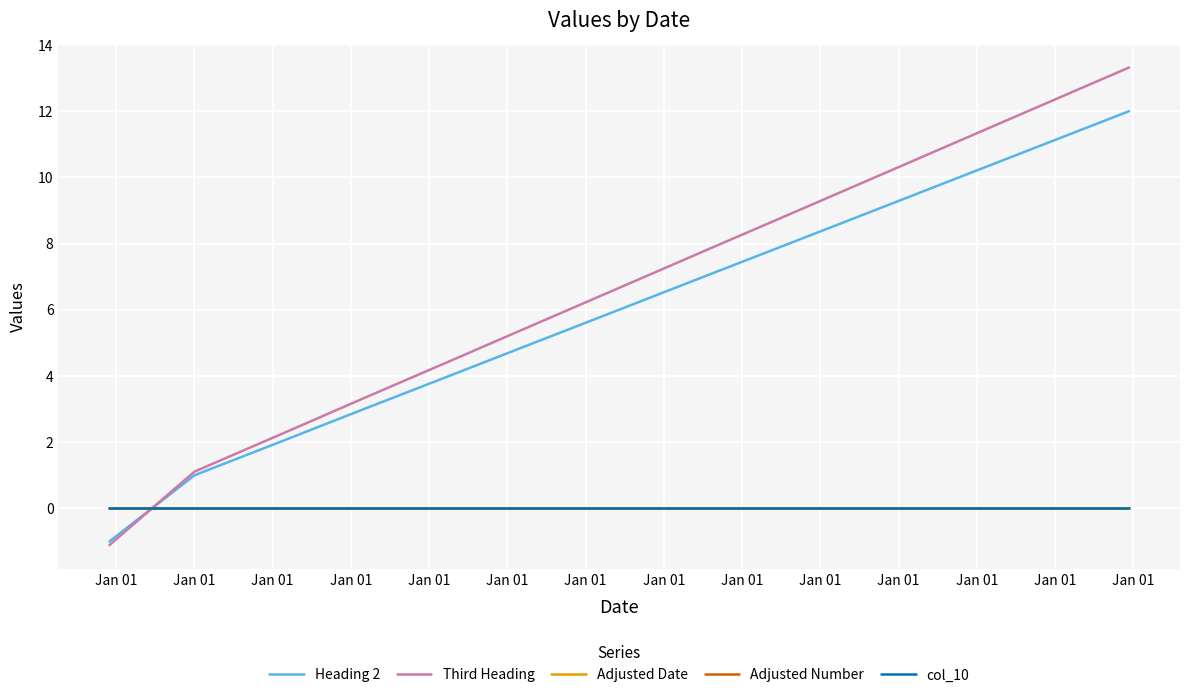

Rank the categories by Adjusted Date value from highest to lowest.

Jan 01, Jan 01, Jan 01, Jan 01, Jan 01, Jan 01, Jan 01, Jan 01, Jan 01, Jan 01, Jan 01, Jan 01, Jan 01